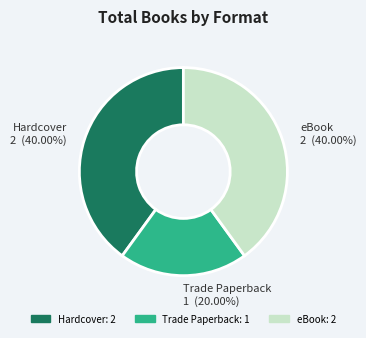

To the nearest percent, what percentage of the pie is Trade Paperback?

20%